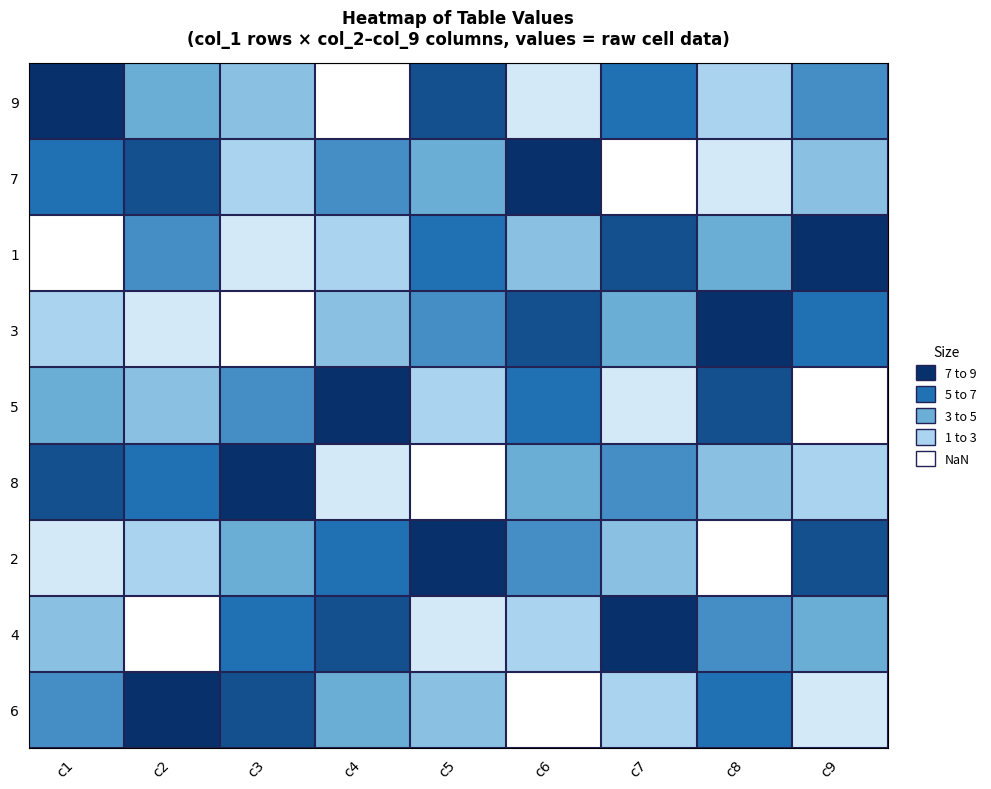

List the series in order of their peak value, highest first.

9, 7, 1, 3, 5, 8, 2, 4, 6